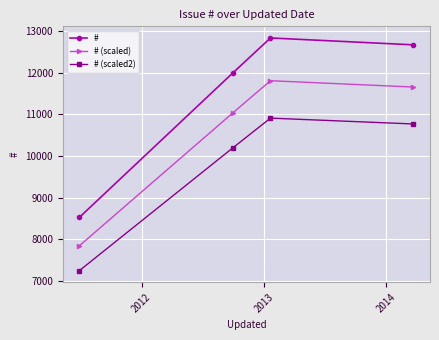

True or false: # has more than 1 interior local peaks.

False